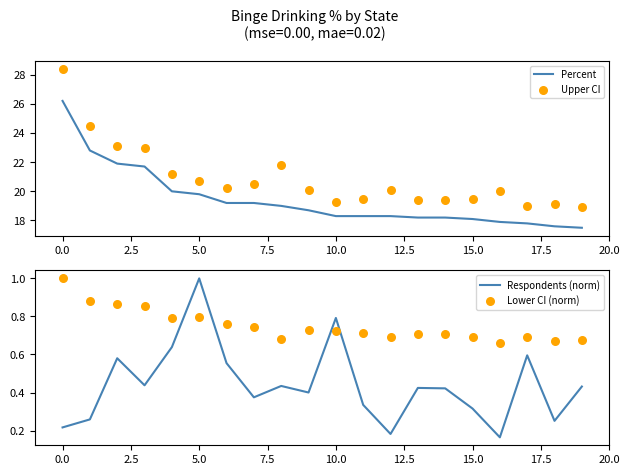

Which series has the largest total across all categories?

Upper CI